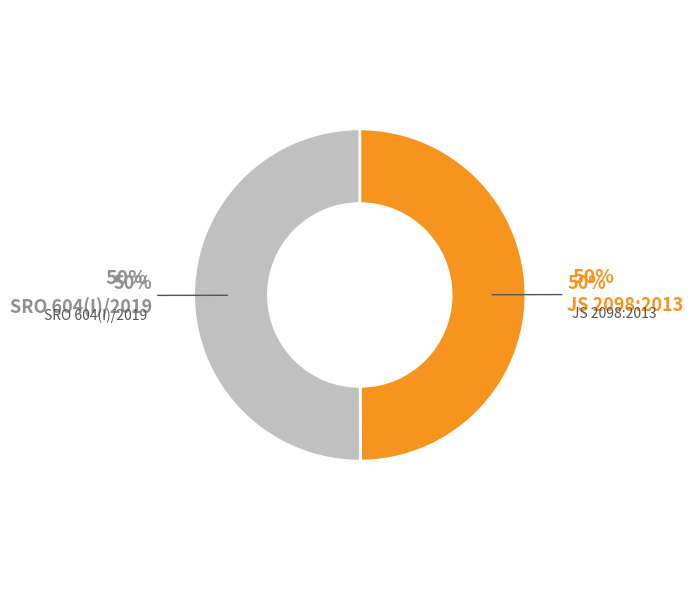

What is the largest slice in the pie chart?

SRO 604(I)/2019